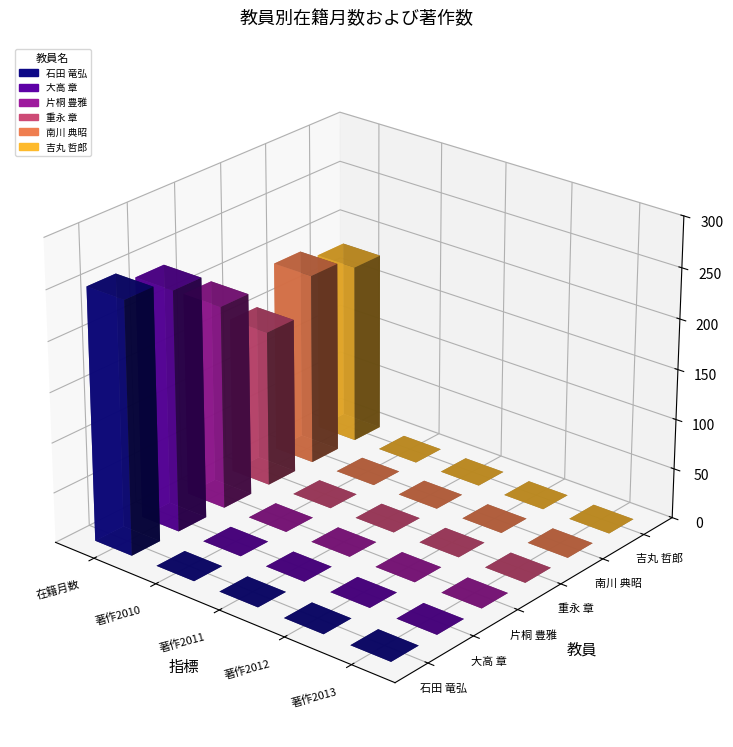

How many groups of bars are there?

6